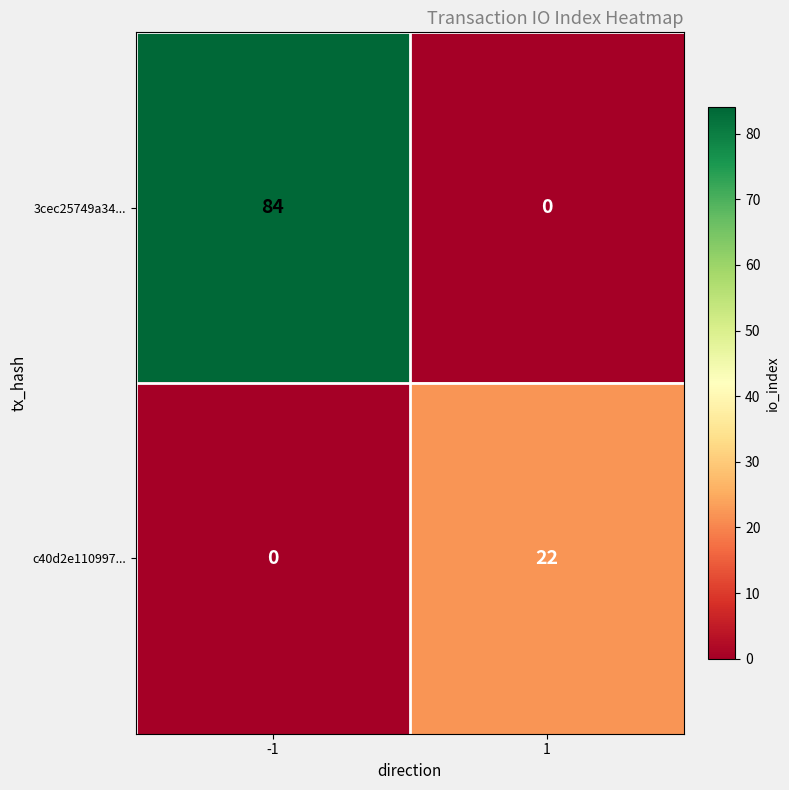

What is the maximum value for c40d2e110997...?

22